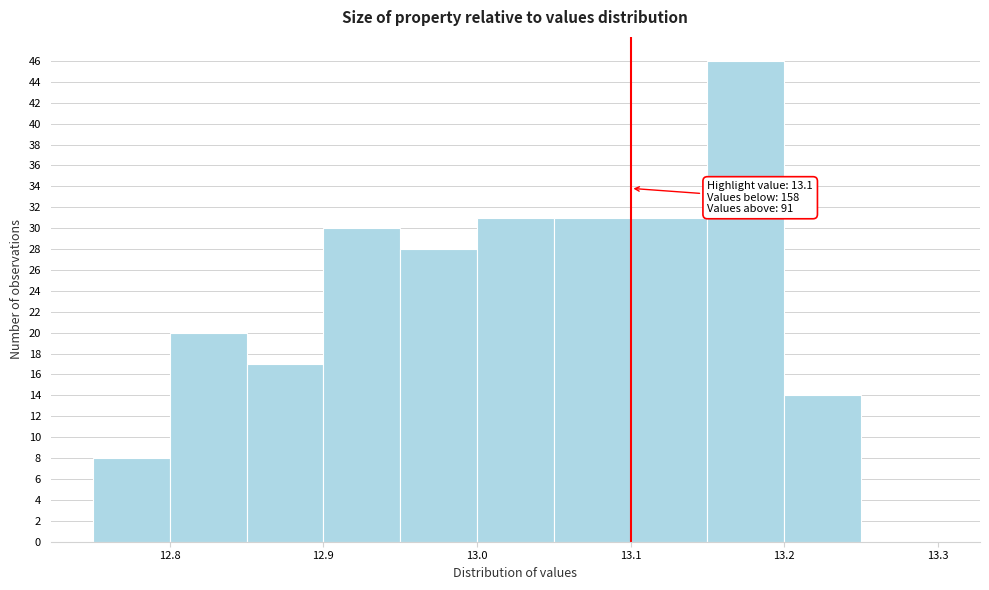

Over which range of the x-axis is the bar tallest?

13.15 to 13.20